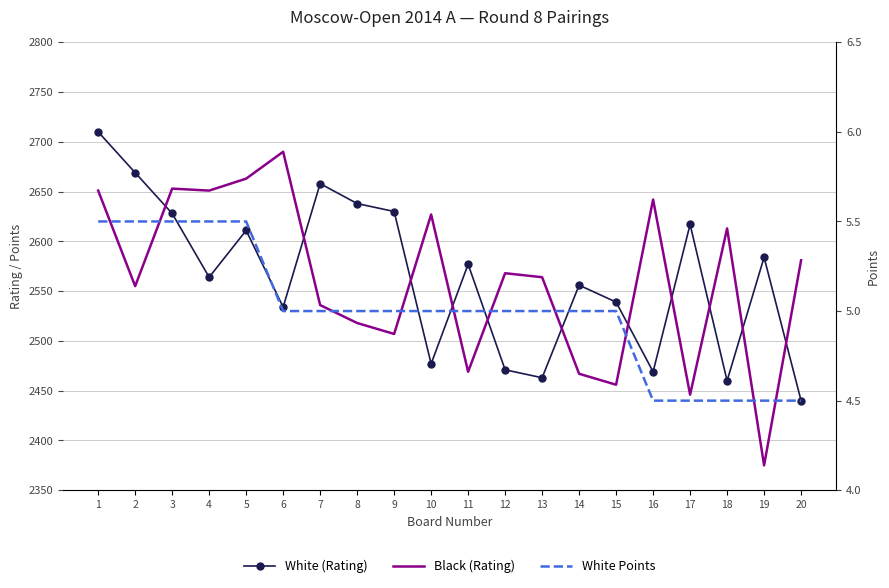

In White (Rating), how many points are lower than both neighbors (excluding endpoints)?

6